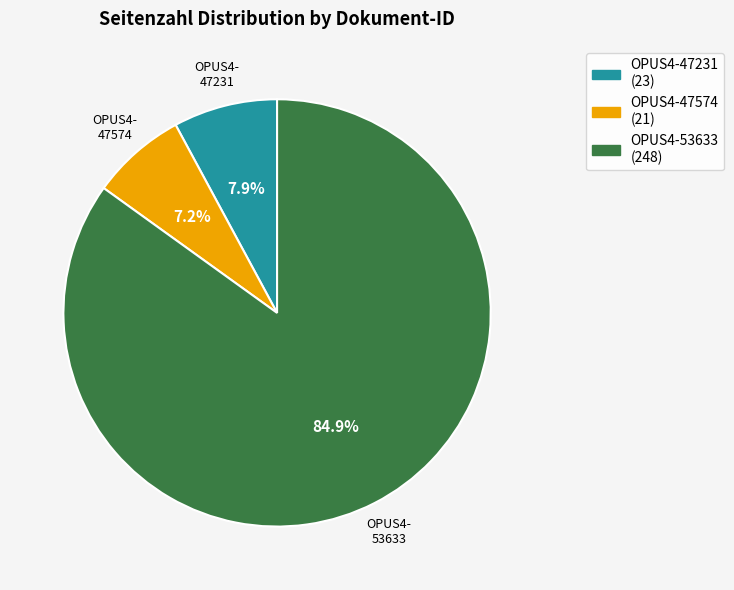

Count the number of slices in the pie.

3